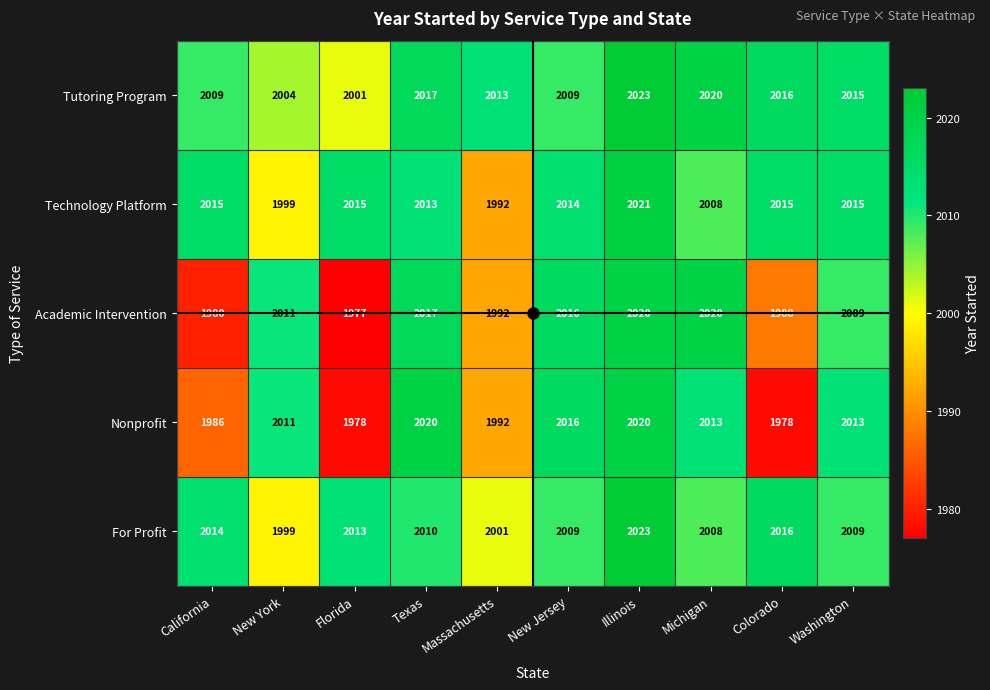

At how many categories does at least one series exceed 1996?

10